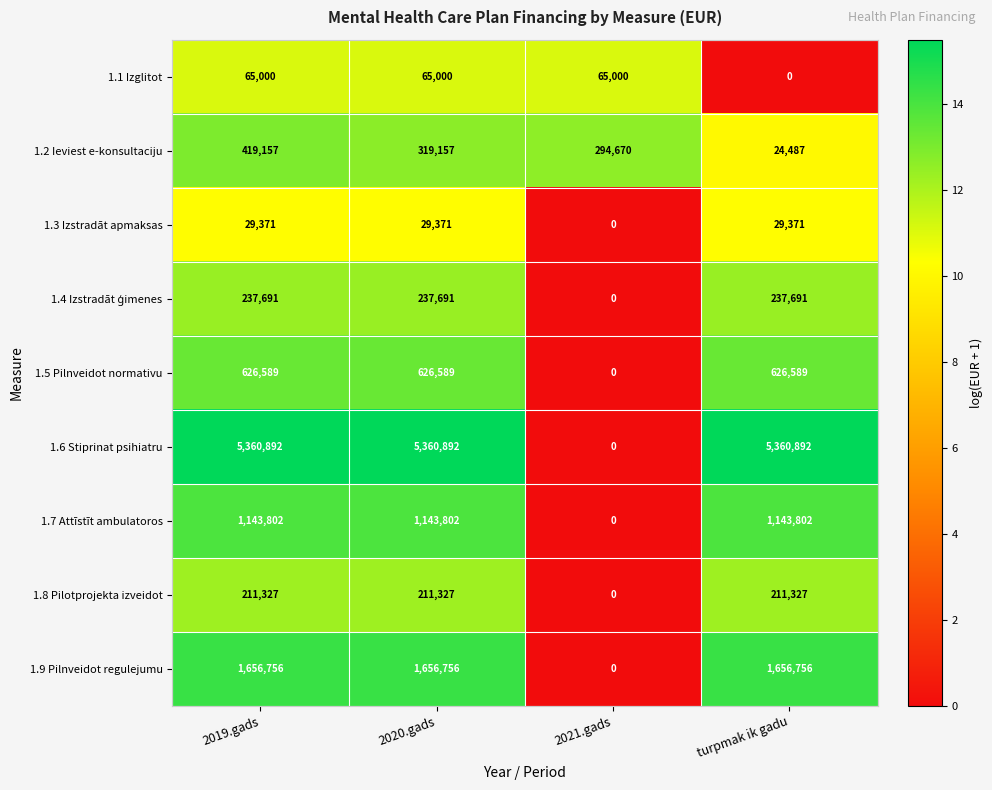

What is the sum of all 1.1 Izglitot values?

195000